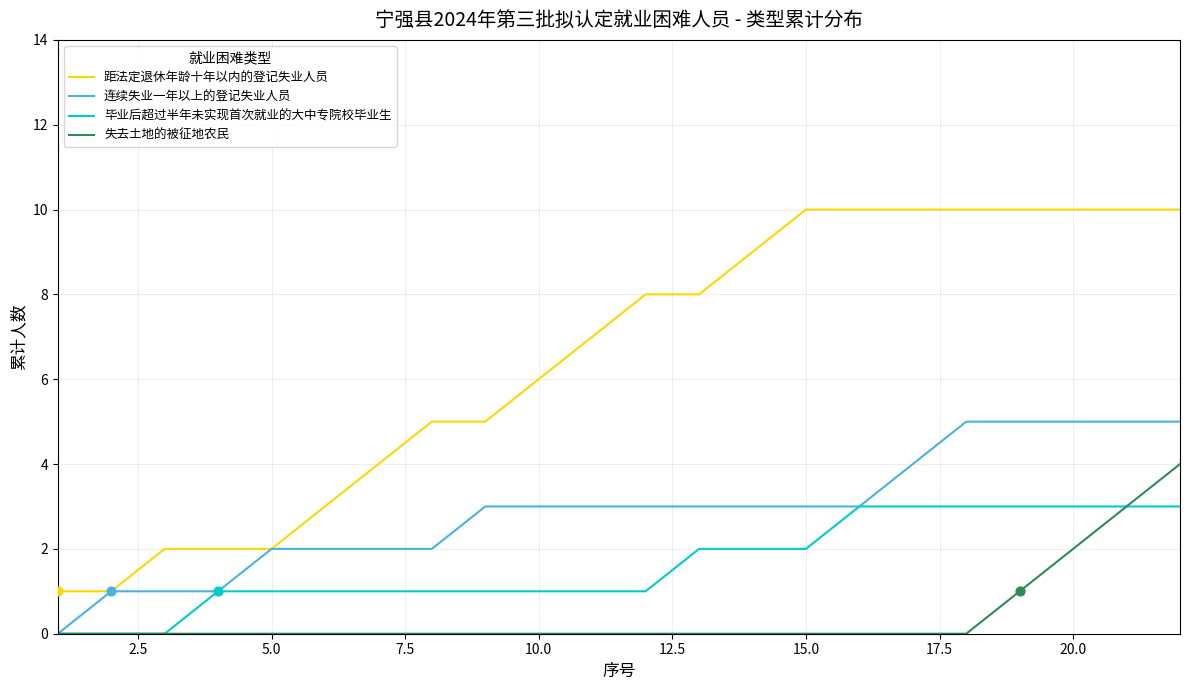

Which series has the largest total across all categories?

距法定退休年龄十年以内的登记失业人员